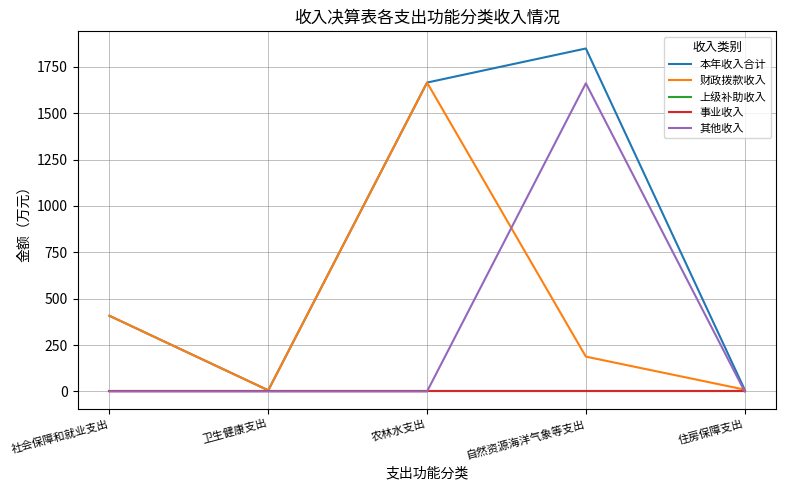

True or false: 财政拨款收入 has a value of 1665.5 at 农林水支出.

True